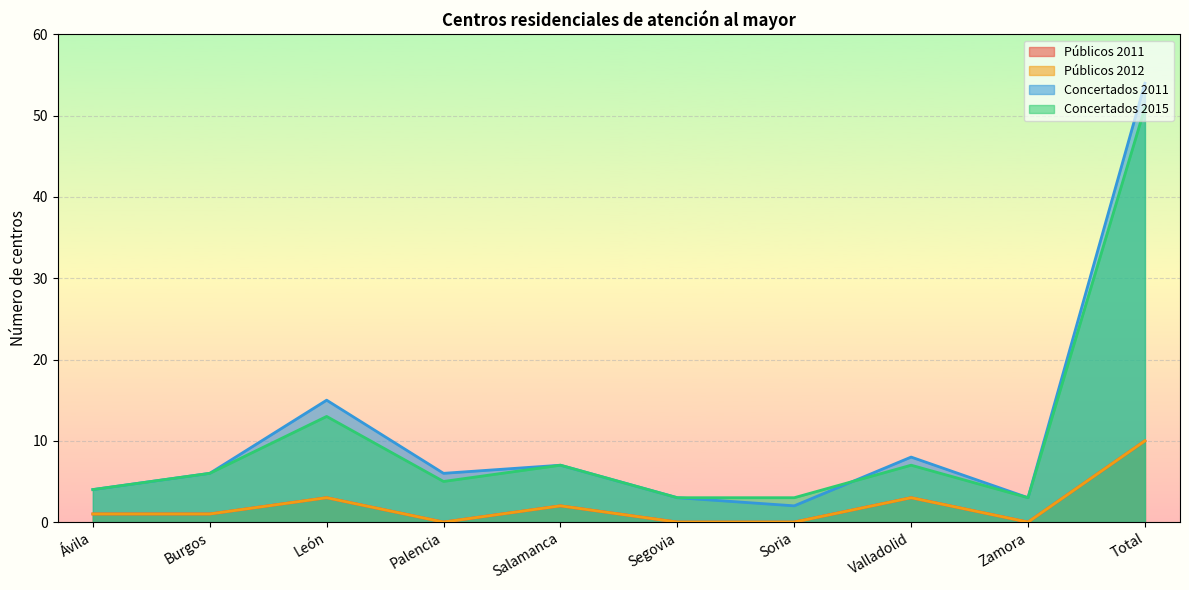

Rank the series by their maximum value, from highest to lowest.

Concertados 2011, Concertados 2015, Públicos 2011, Públicos 2012